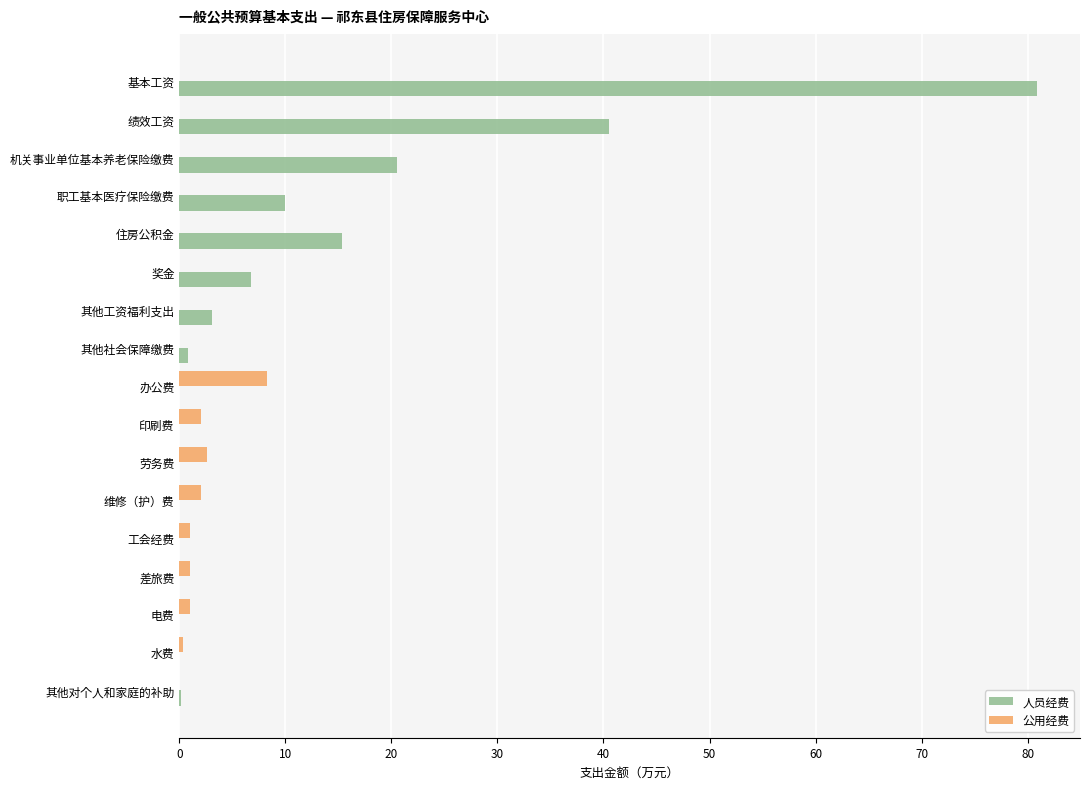

What is the approximate value of 公用经费 at 办公费?

8.2